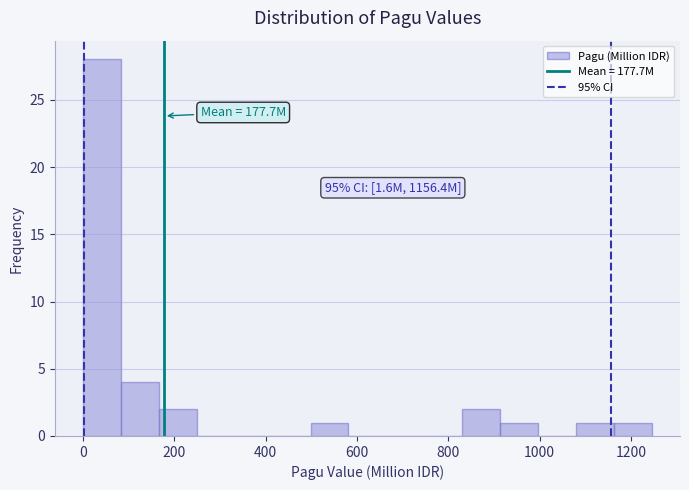

Over which range of the x-axis is the bar tallest?

0 to 80